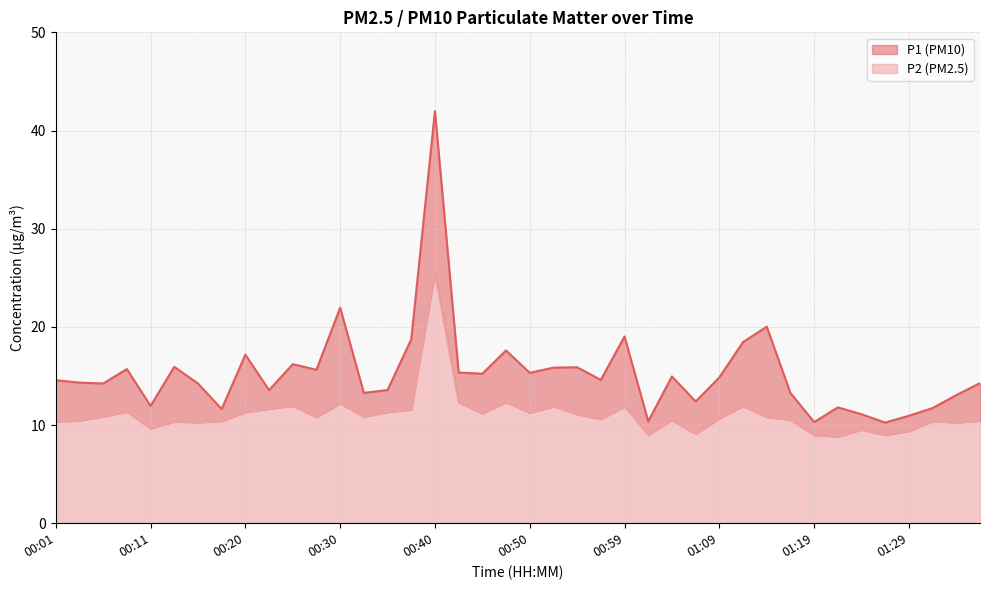

List the series in order of their overall mean, highest first.

P1, P2